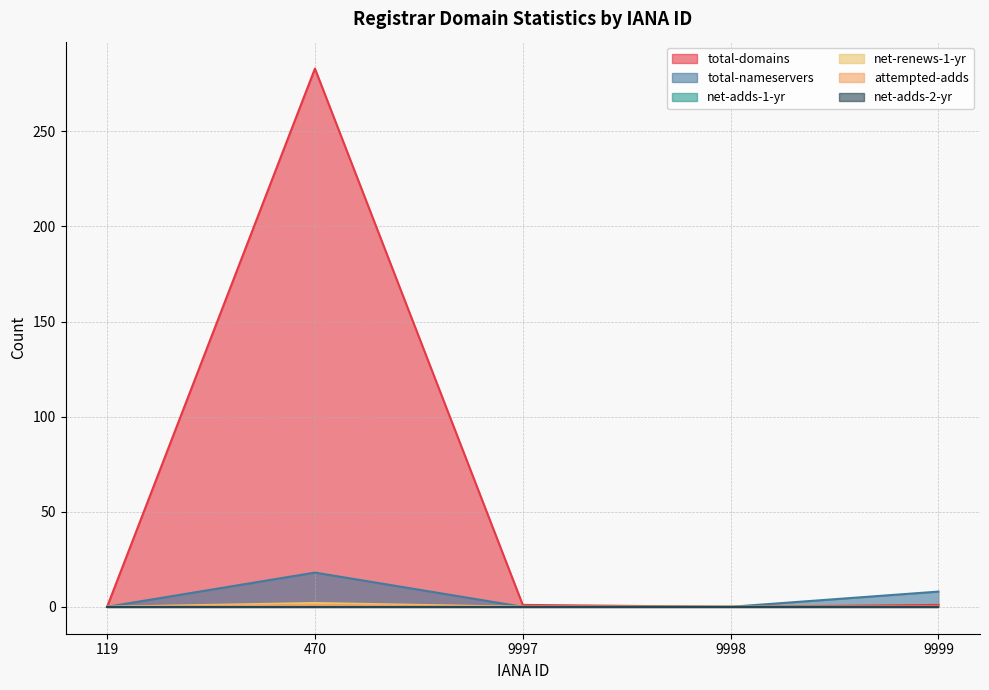

Does the chart have visible grid lines?

Yes